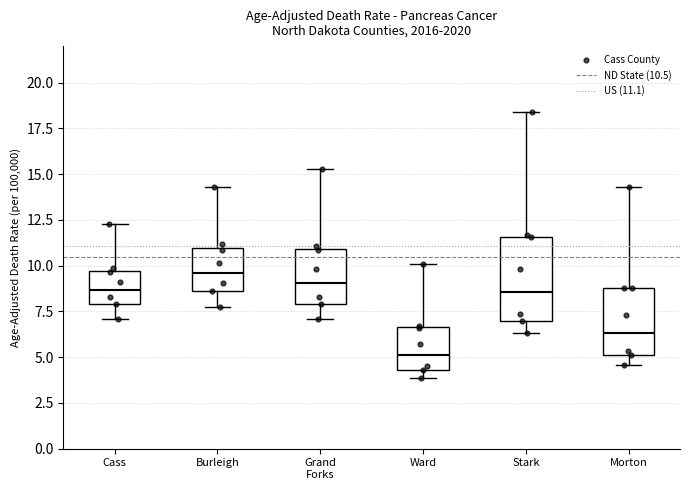

Reading left to right, read every box against the y-axis: the position of its median line, the range the box covers, and the ends of its whiskers. The values are not printed on the chart, so give them approximately, as read against the axis.

Cass: median 8.5, box 8.0 to 9.5, whiskers 7.0 to 12.5
Burleigh: median 9.5, box 8.5 to 11.0, whiskers 7.5 to 14.5
Grand Forks: median 9.0, box 8.0 to 11.0, whiskers 7.0 to 15.5
Ward: median 5.0, box 4.5 to 6.5, whiskers 4.0 to 10.0
Stark: median 8.5, box 7.0 to 11.5, whiskers 6.5 to 18.5
Morton: median 6.5, box 5.0 to 9.0, whiskers 4.5 to 14.5